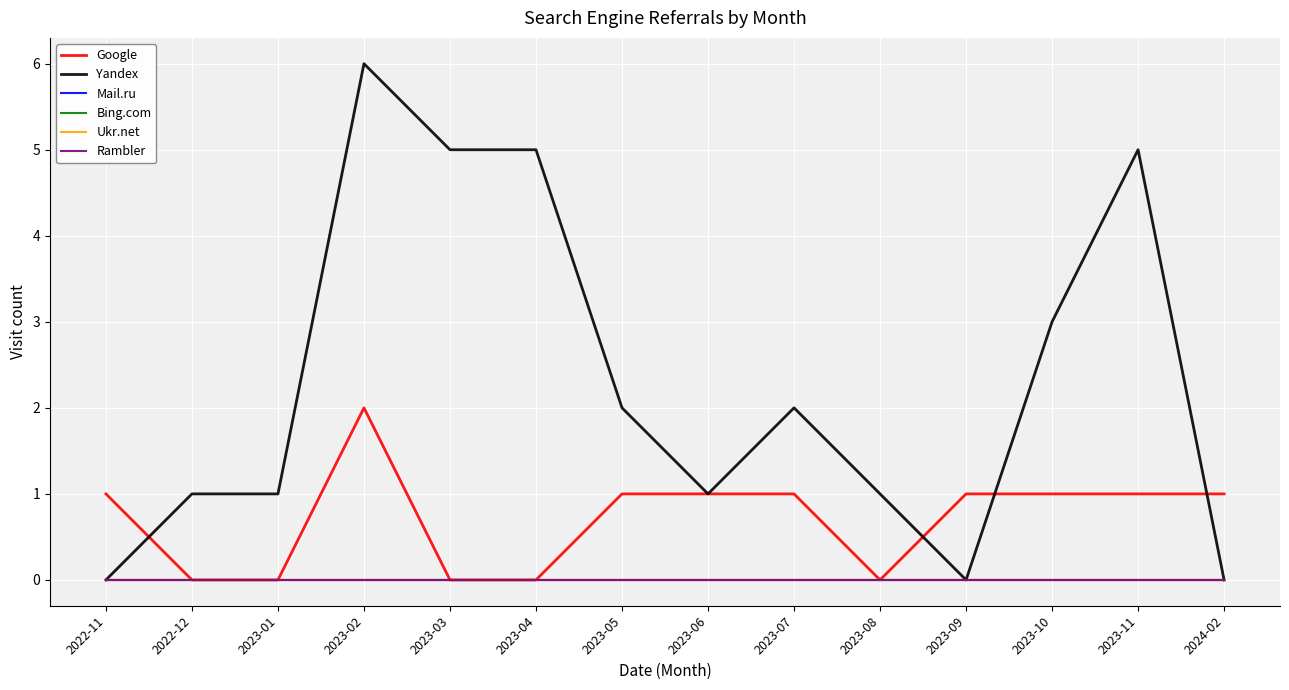

What is the approximate value of Google at 2023-10?

1